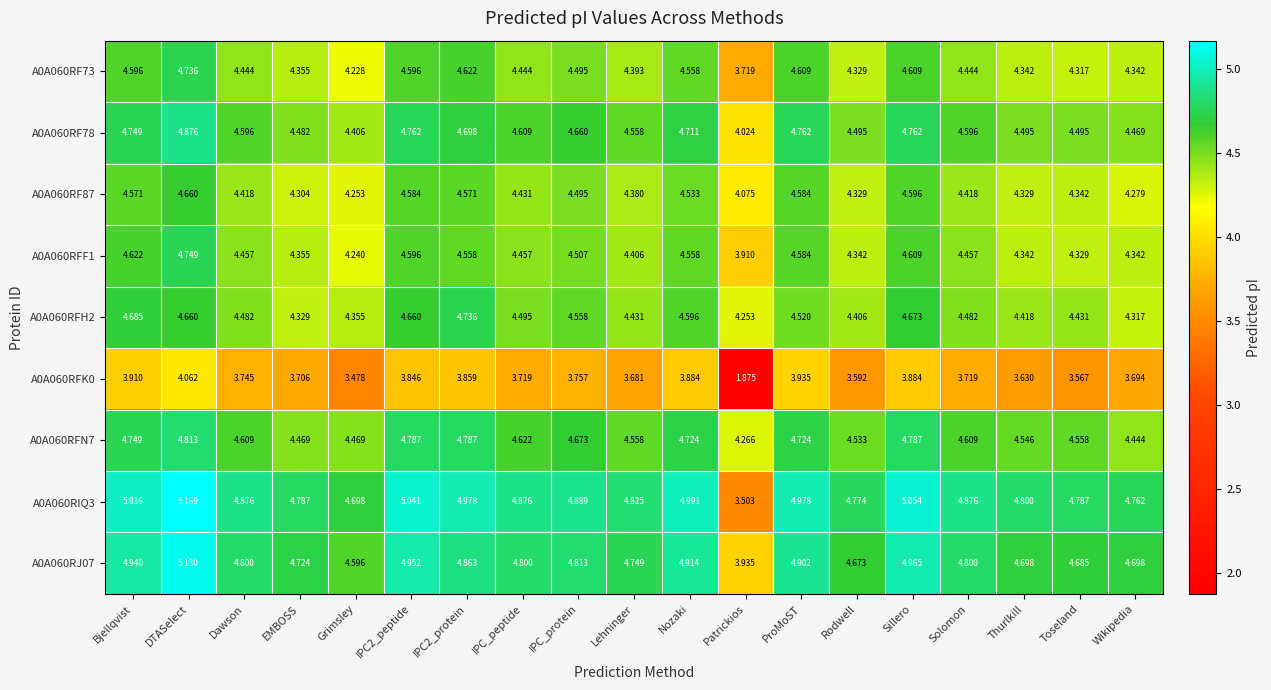

At which category is the sum across all series the highest?

DTASelect